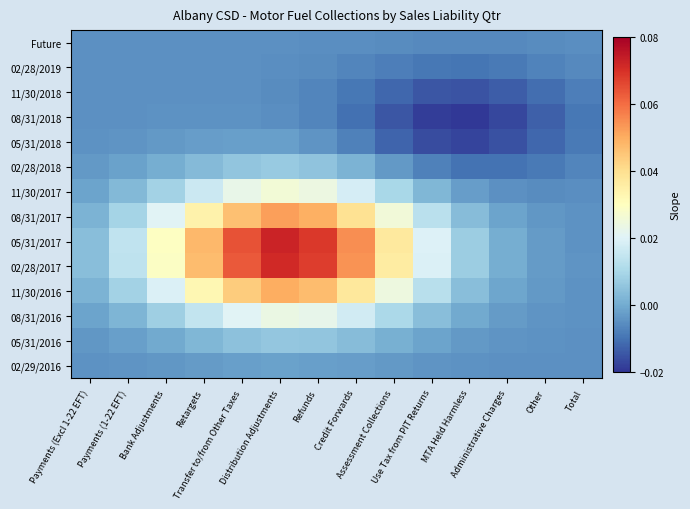

Reading right to left, transcribe all the data shown in this chart.

Future: Total=-0.0	Other=-0.0	Administrative Charges=-0.0	MTA Held Harmless=-0.0	Use Tax from PIT Returns=-0.0	Assessment Collections=-0.0	Credit Forwards=-0.0	Refunds=-0.0	Distribution Adjustments=-0.0	Transfer to/from Other Taxes=-0.0	Retargets=-0.0	Bank Adjustments=-0.0	Payments (1-22 EFT)=-0.0	Payments (Excl 1-22 EFT)=-0.0
02/28/2019: Total=-0.0	Other=-0.0	Administrative Charges=-0.0	MTA Held Harmless=-0.0	Use Tax from PIT Returns=-0.0	Assessment Collections=-0.0	Credit Forwards=-0.0	Refunds=-0.0	Distribution Adjustments=-0.0	Transfer to/from Other Taxes=-0.0	Retargets=-0.0	Bank Adjustments=-0.0	Payments (1-22 EFT)=-0.0	Payments (Excl 1-22 EFT)=-0.0
11/30/2018: Total=-0.0	Other=-0.0	Administrative Charges=-0.0	MTA Held Harmless=-0.0	Use Tax from PIT Returns=-0.0	Assessment Collections=-0.0	Credit Forwards=-0.0	Refunds=-0.0	Distribution Adjustments=-0.0	Transfer to/from Other Taxes=-0.0	Retargets=-0.0	Bank Adjustments=-0.0	Payments (1-22 EFT)=-0.0	Payments (Excl 1-22 EFT)=-0.0
08/31/2018: Total=-0.0	Other=-0.0	Administrative Charges=-0.0	MTA Held Harmless=-0.0	Use Tax from PIT Returns=-0.0	Assessment Collections=-0.0	Credit Forwards=-0.0	Refunds=-0.0	Distribution Adjustments=-0.0	Transfer to/from Other Taxes=-0.0	Retargets=-0.0	Bank Adjustments=-0.0	Payments (1-22 EFT)=-0.0	Payments (Excl 1-22 EFT)=-0.0
05/31/2018: Total=-0.0	Other=-0.0	Administrative Charges=-0.0	MTA Held Harmless=-0.0	Use Tax from PIT Returns=-0.0	Assessment Collections=-0.0	Credit Forwards=-0.0	Refunds=-0.0	Distribution Adjustments=-0.0	Transfer to/from Other Taxes=-0.0	Retargets=-0.0	Bank Adjustments=-0.0	Payments (1-22 EFT)=-0.0	Payments (Excl 1-22 EFT)=-0.0
02/28/2018: Total=-0.0	Other=-0.0	Administrative Charges=-0.0	MTA Held Harmless=-0.0	Use Tax from PIT Returns=-0.0	Assessment Collections=-0.0	Credit Forwards=0.0	Refunds=0.0	Distribution Adjustments=0.0	Transfer to/from Other Taxes=0.0	Retargets=0.0	Bank Adjustments=0.0	Payments (1-22 EFT)=-0.0	Payments (Excl 1-22 EFT)=-0.0
11/30/2017: Total=-0.0	Other=-0.0	Administrative Charges=-0.0	MTA Held Harmless=-0.0	Use Tax from PIT Returns=0.0	Assessment Collections=0.0	Credit Forwards=0.0	Refunds=0.0	Distribution Adjustments=0.0	Transfer to/from Other Taxes=0.0	Retargets=0.0	Bank Adjustments=0.0	Payments (1-22 EFT)=0.0	Payments (Excl 1-22 EFT)=-0.0
08/31/2017: Total=-0.0	Other=-0.0	Administrative Charges=-0.0	MTA Held Harmless=0.0	Use Tax from PIT Returns=0.0	Assessment Collections=0.0	Credit Forwards=0.0	Refunds=0.0	Distribution Adjustments=0.1	Transfer to/from Other Taxes=0.0	Retargets=0.0	Bank Adjustments=0.0	Payments (1-22 EFT)=0.0	Payments (Excl 1-22 EFT)=0.0
05/31/2017: Total=-0.0	Other=-0.0	Administrative Charges=0.0	MTA Held Harmless=0.0	Use Tax from PIT Returns=0.0	Assessment Collections=0.0	Credit Forwards=0.1	Refunds=0.1	Distribution Adjustments=0.1	Transfer to/from Other Taxes=0.1	Retargets=0.0	Bank Adjustments=0.0	Payments (1-22 EFT)=0.0	Payments (Excl 1-22 EFT)=0.0
02/28/2017: Total=-0.0	Other=-0.0	Administrative Charges=0.0	MTA Held Harmless=0.0	Use Tax from PIT Returns=0.0	Assessment Collections=0.0	Credit Forwards=0.1	Refunds=0.1	Distribution Adjustments=0.1	Transfer to/from Other Taxes=0.1	Retargets=0.0	Bank Adjustments=0.0	Payments (1-22 EFT)=0.0	Payments (Excl 1-22 EFT)=0.0
11/30/2016: Total=-0.0	Other=-0.0	Administrative Charges=-0.0	MTA Held Harmless=0.0	Use Tax from PIT Returns=0.0	Assessment Collections=0.0	Credit Forwards=0.0	Refunds=0.0	Distribution Adjustments=0.0	Transfer to/from Other Taxes=0.0	Retargets=0.0	Bank Adjustments=0.0	Payments (1-22 EFT)=0.0	Payments (Excl 1-22 EFT)=0.0
08/31/2016: Total=-0.0	Other=-0.0	Administrative Charges=-0.0	MTA Held Harmless=-0.0	Use Tax from PIT Returns=0.0	Assessment Collections=0.0	Credit Forwards=0.0	Refunds=0.0	Distribution Adjustments=0.0	Transfer to/from Other Taxes=0.0	Retargets=0.0	Bank Adjustments=0.0	Payments (1-22 EFT)=0.0	Payments (Excl 1-22 EFT)=-0.0
05/31/2016: Total=-0.0	Other=-0.0	Administrative Charges=-0.0	MTA Held Harmless=-0.0	Use Tax from PIT Returns=-0.0	Assessment Collections=0.0	Credit Forwards=0.0	Refunds=0.0	Distribution Adjustments=0.0	Transfer to/from Other Taxes=0.0	Retargets=0.0	Bank Adjustments=-0.0	Payments (1-22 EFT)=-0.0	Payments (Excl 1-22 EFT)=-0.0
02/29/2016: Total=-0.0	Other=-0.0	Administrative Charges=-0.0	MTA Held Harmless=-0.0	Use Tax from PIT Returns=-0.0	Assessment Collections=-0.0	Credit Forwards=-0.0	Refunds=-0.0	Distribution Adjustments=-0.0	Transfer to/from Other Taxes=-0.0	Retargets=-0.0	Bank Adjustments=-0.0	Payments (1-22 EFT)=-0.0	Payments (Excl 1-22 EFT)=-0.0